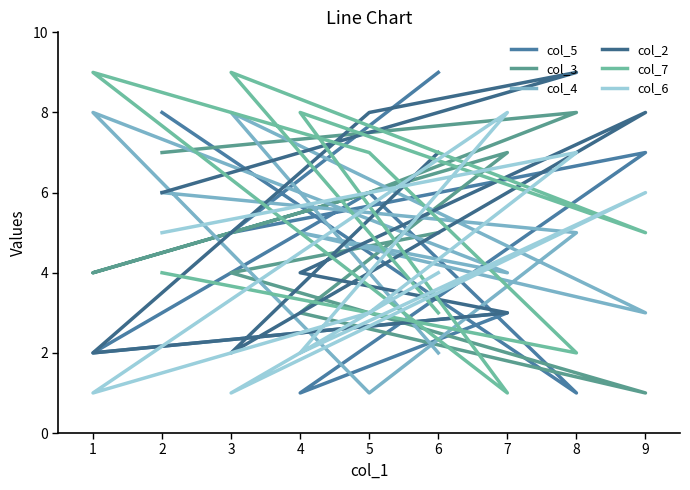

Does the chart display data point markers on the line(s)?

No